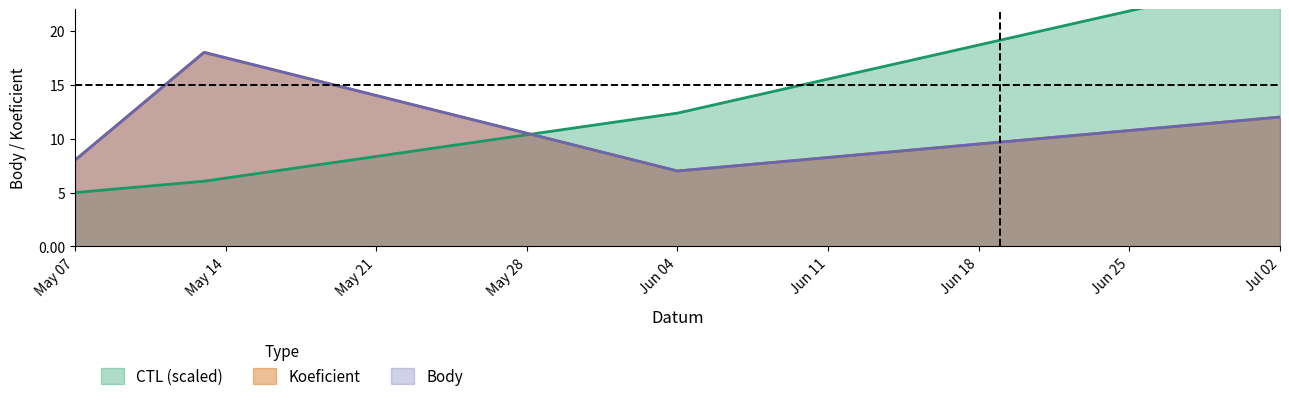

At which label does Koeficient reach its minimum?

Jun 04